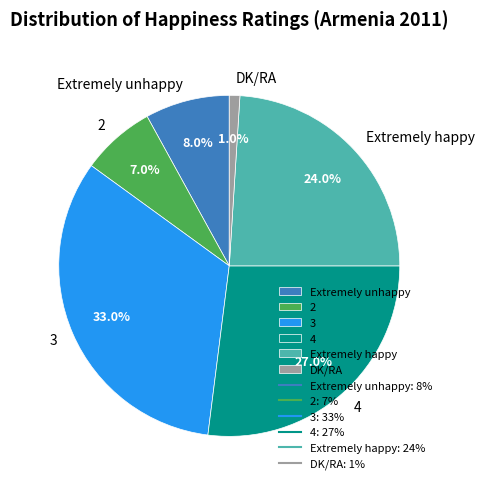

Combined, do Extremely unhappy and 2 account for over 50%?

No